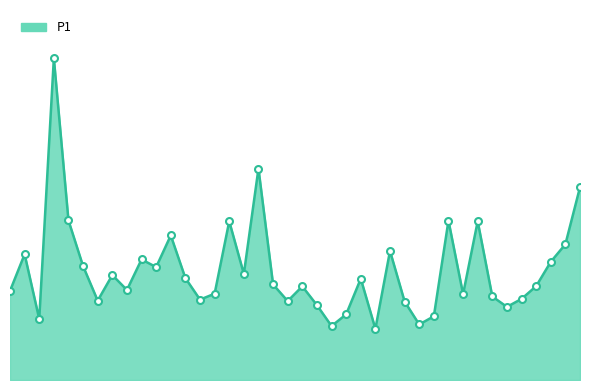

What is the value of the 34th point from the left?

9.6